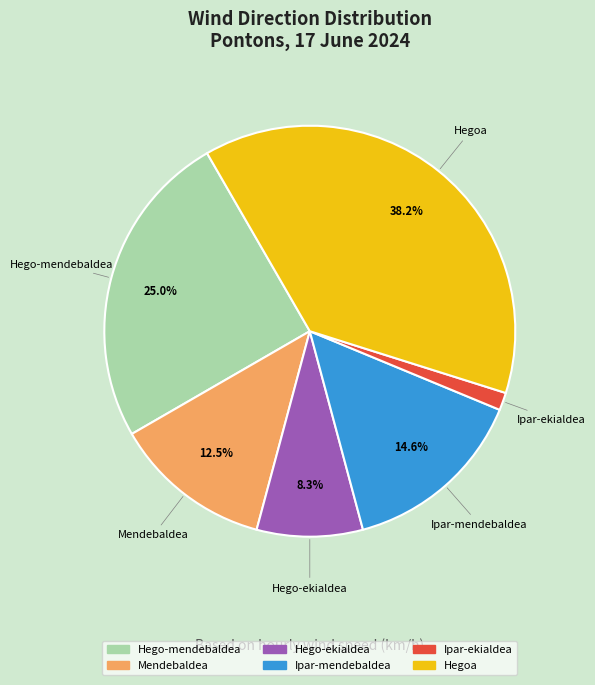

Count the number of slices in the pie.

6